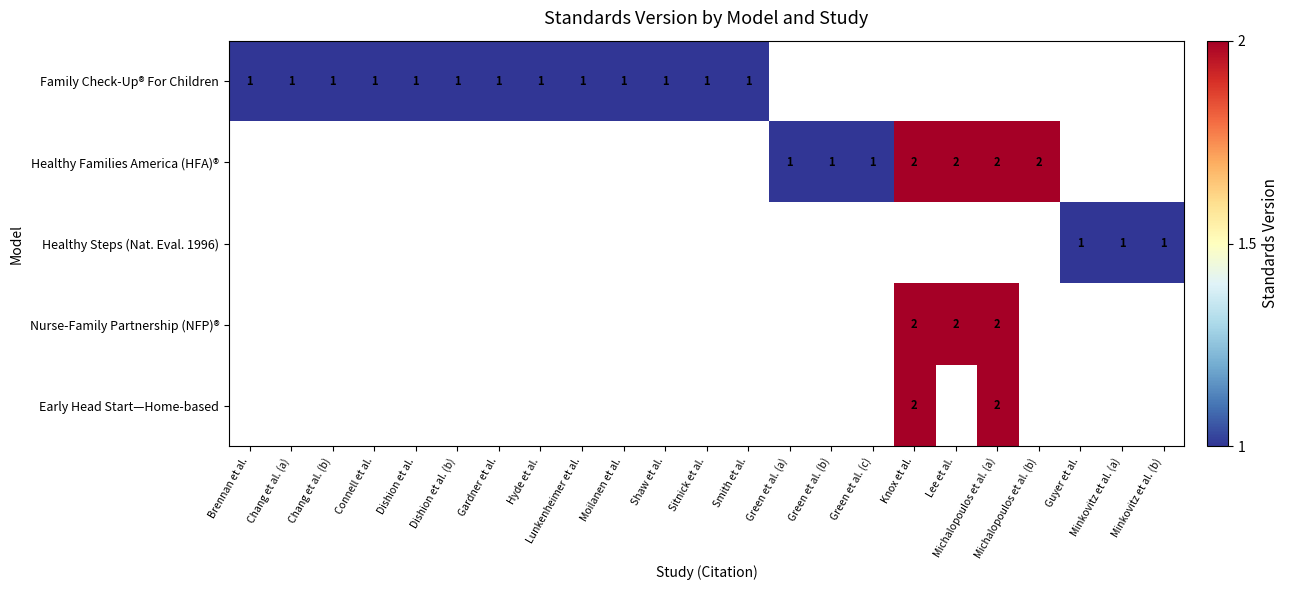

Between Dishion et al. (b) and Chang et al. (b), which is larger?

Dishion et al. (b)